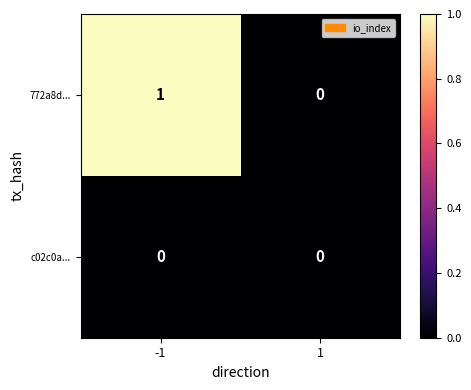

Reading right to left, transcribe all the data shown in this chart.

772a8d...: 1=0	-1=1
c02c0a...: 1=0	-1=0